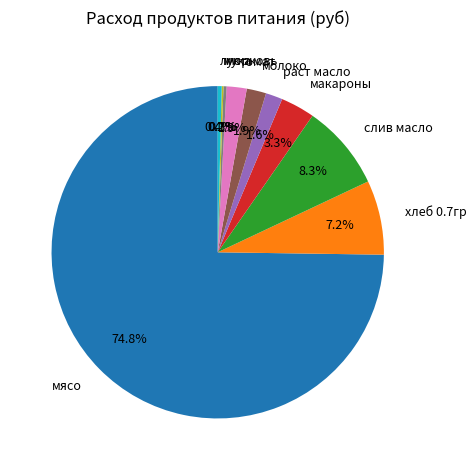

Combined, do хлеб 0.7гр and морковь account for over 50%?

No